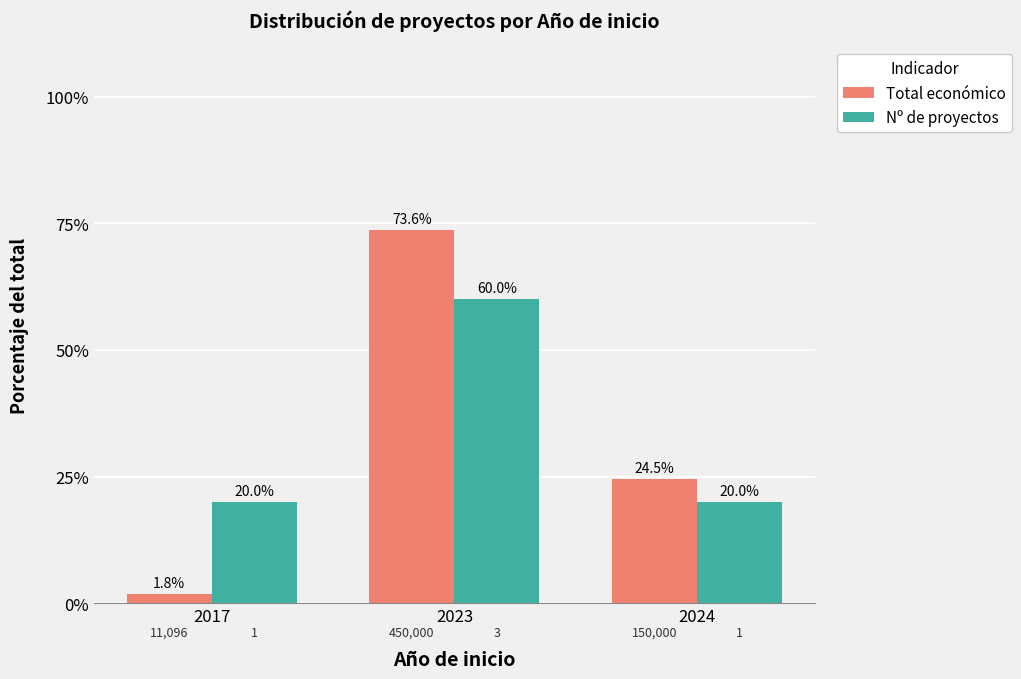

Where does the Total económico series first go above 24?

2023